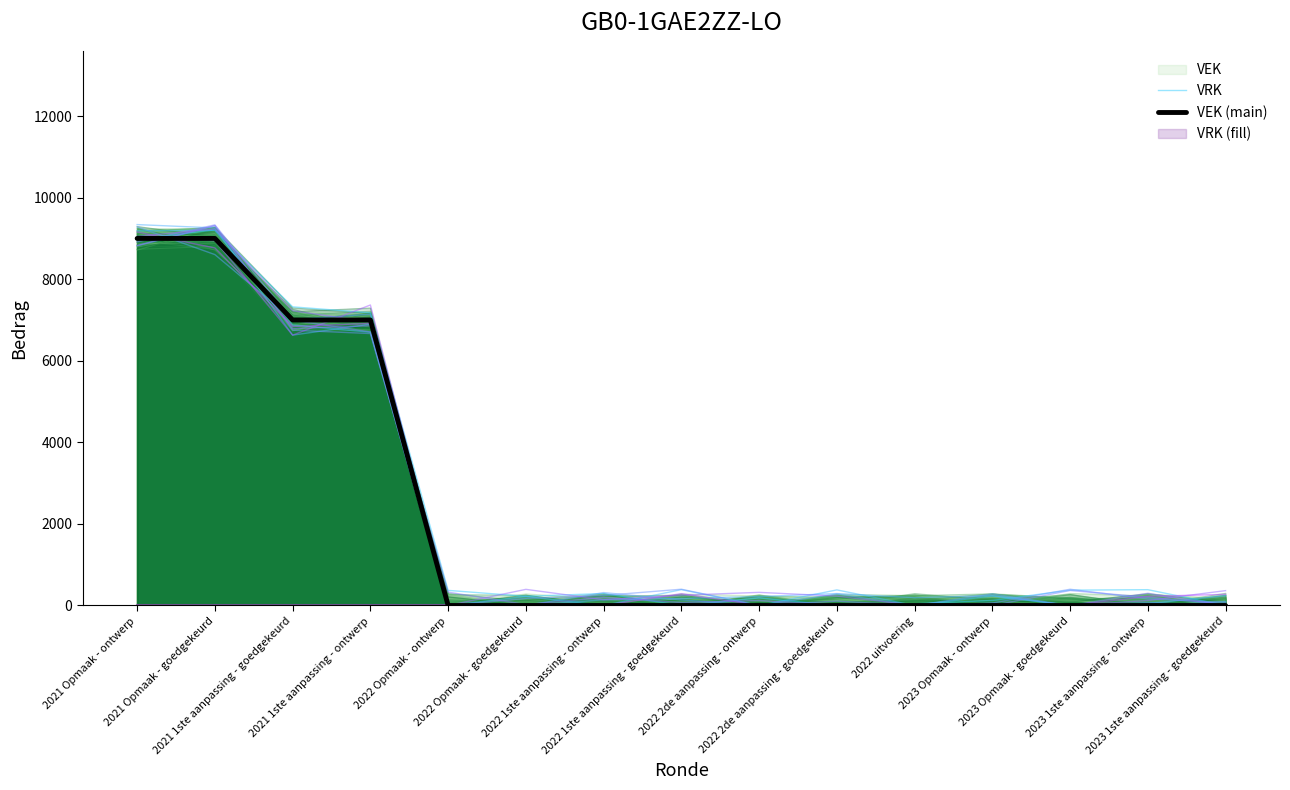

How many values in the VRK series are below 293?

7